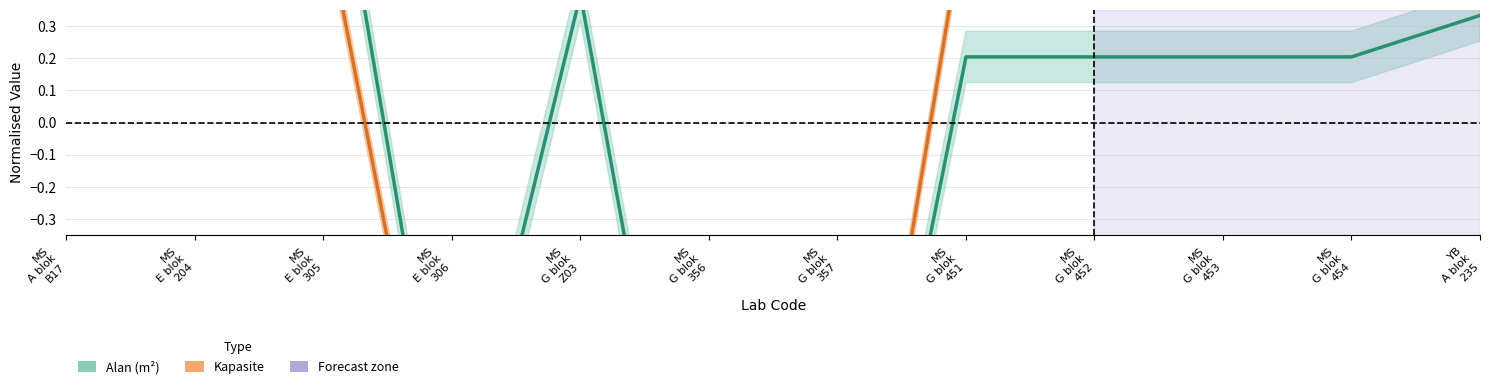

How many data points does each series have?

12